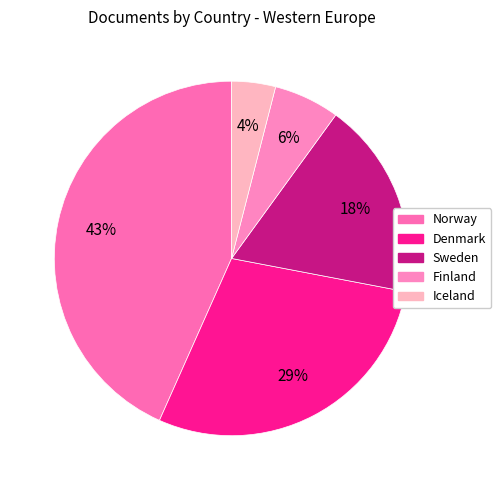

Combined, what portion of the pie is Norway and Sweden?

61.3%